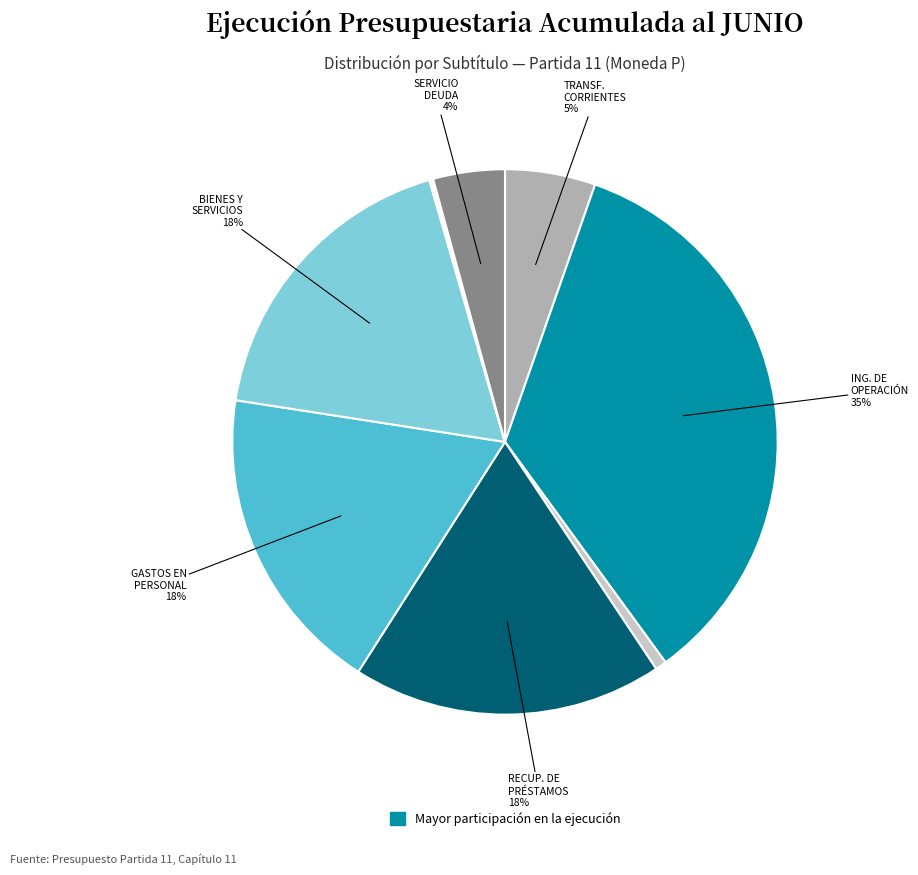

Which slice is the largest?

INGRESOS DE OPERACIÓN